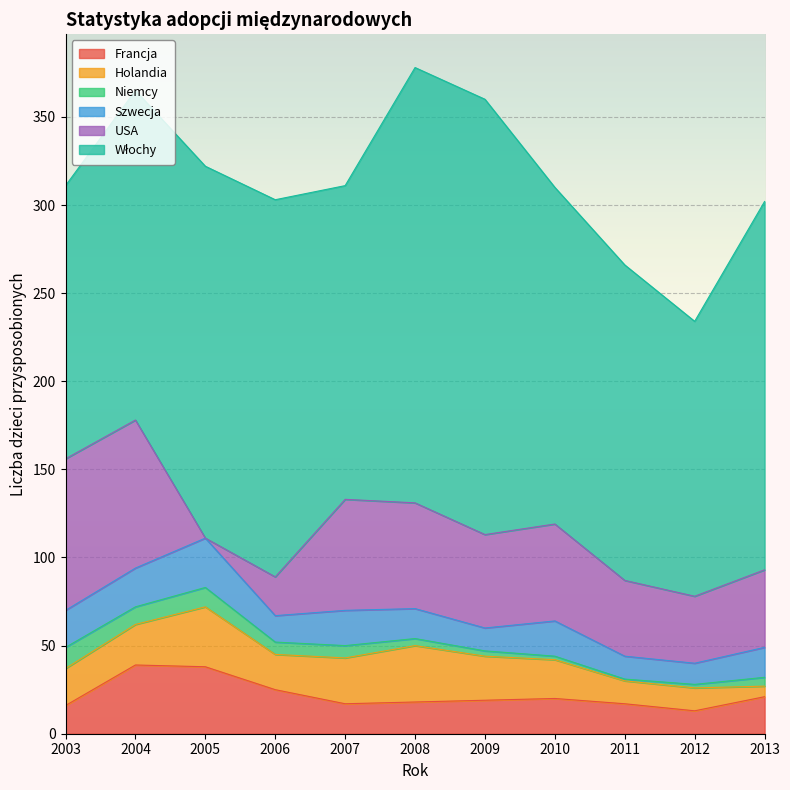

Read the Holandia value at 2008.

32